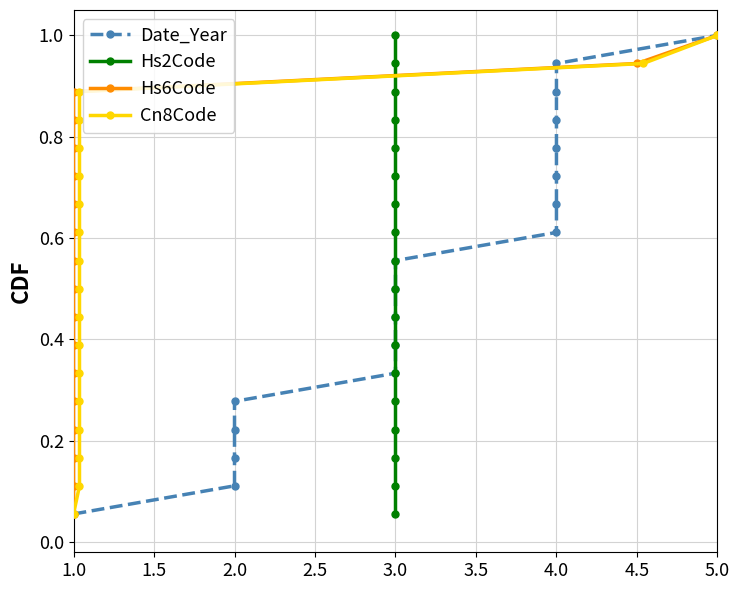

Is the value of Cn8Code at 3.0 greater than the value of Date_Year at 1.5?

Yes